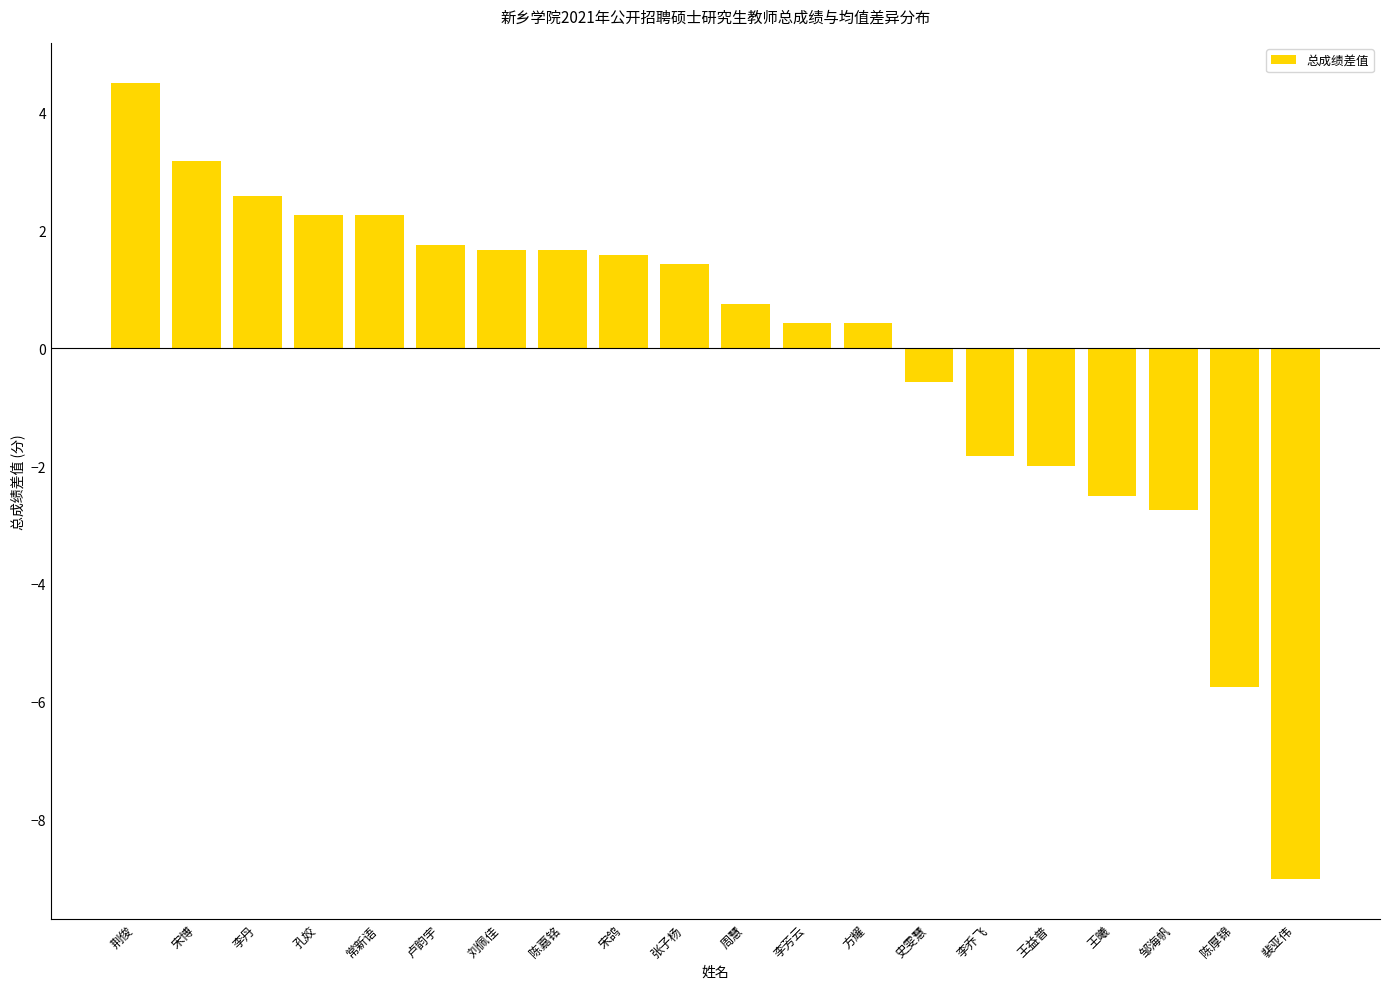

At which label does the data first exceed 1?

荆俊